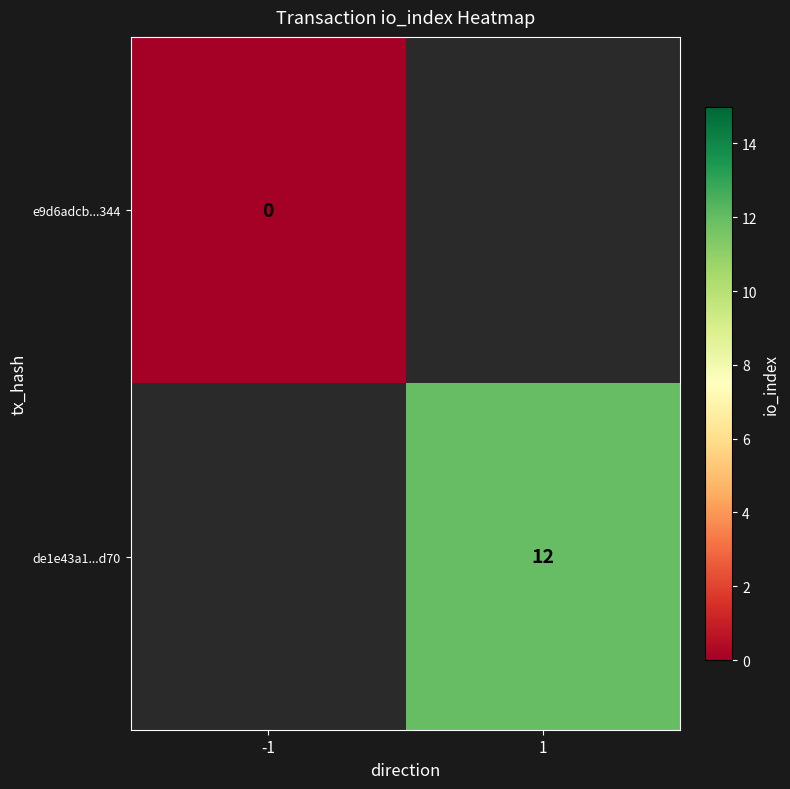

The value of de1e43a1...d70 at 1 is 19. True or false?

False